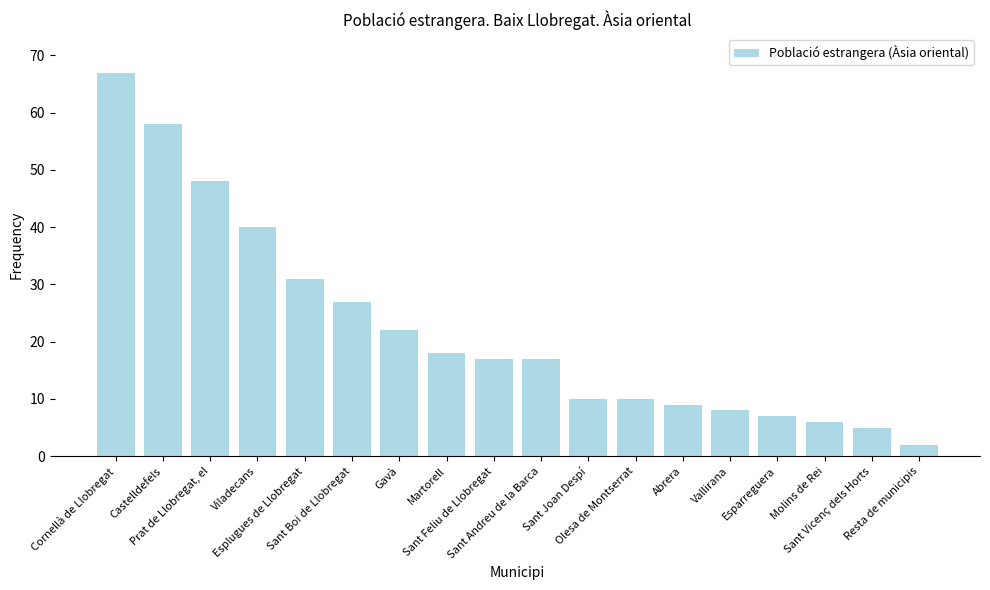

Between Gavà and Resta de municipis, which is larger?

Gavà